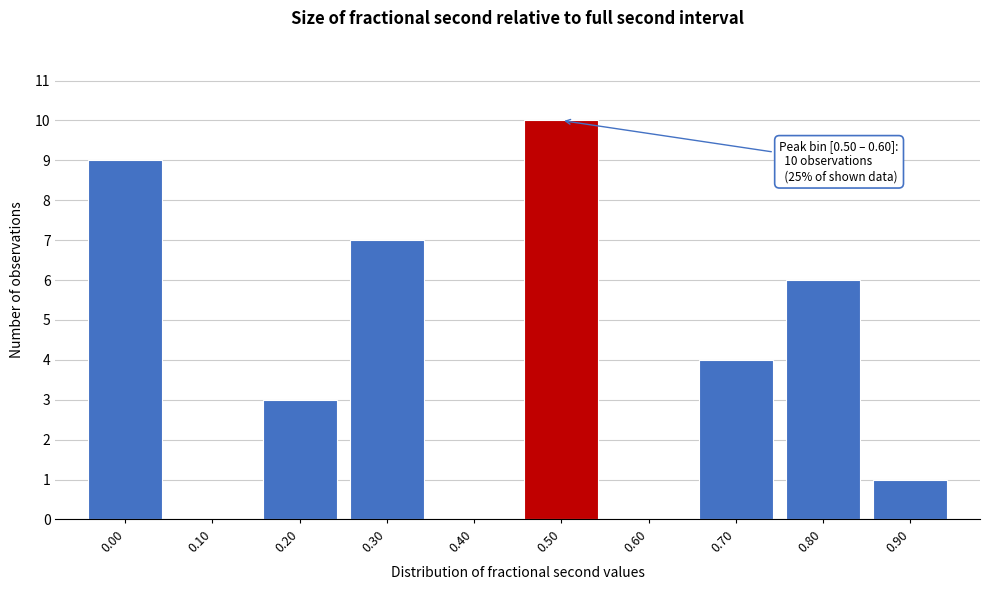

Reading left to right, what are all the values shown in this chart?

0.00=9	0.10=0	0.20=3	0.30=7	0.40=0	0.50=10	0.60=0	0.70=4	0.80=6	0.90=1